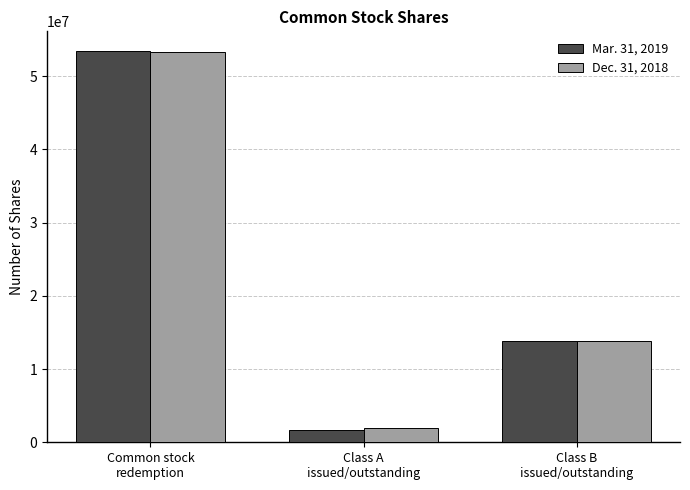

The Dec. 31, 2018 series shows 13800000 at Class B
issued/outstanding. True or false?

True